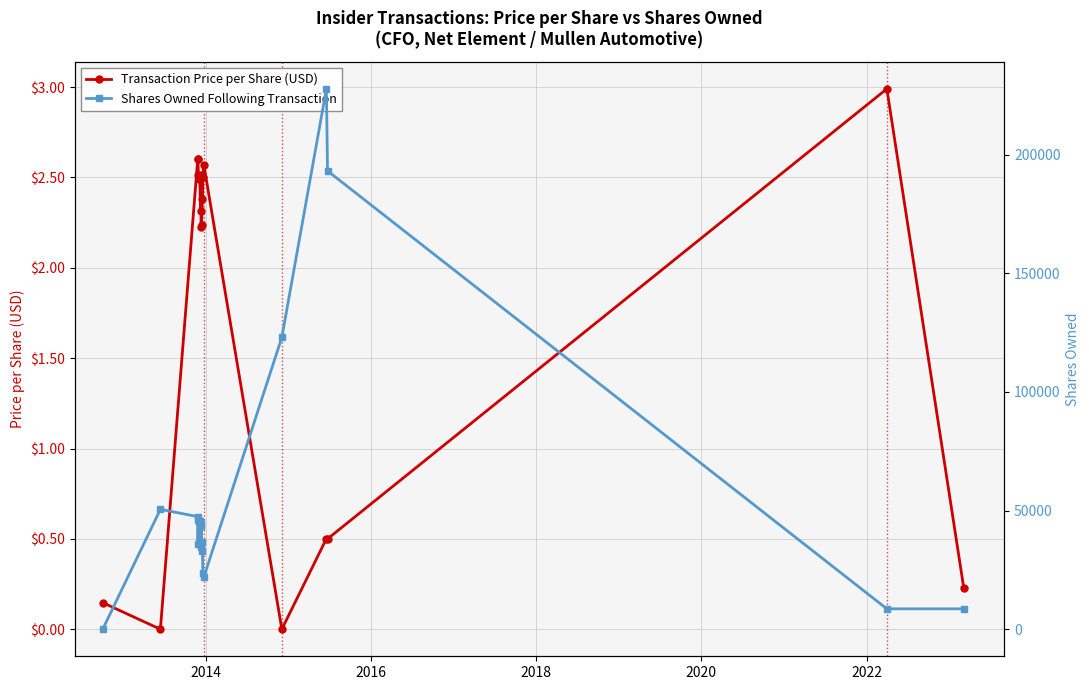

True or false: Shares Owned Following Transaction has more than 0 interior local peaks.

True